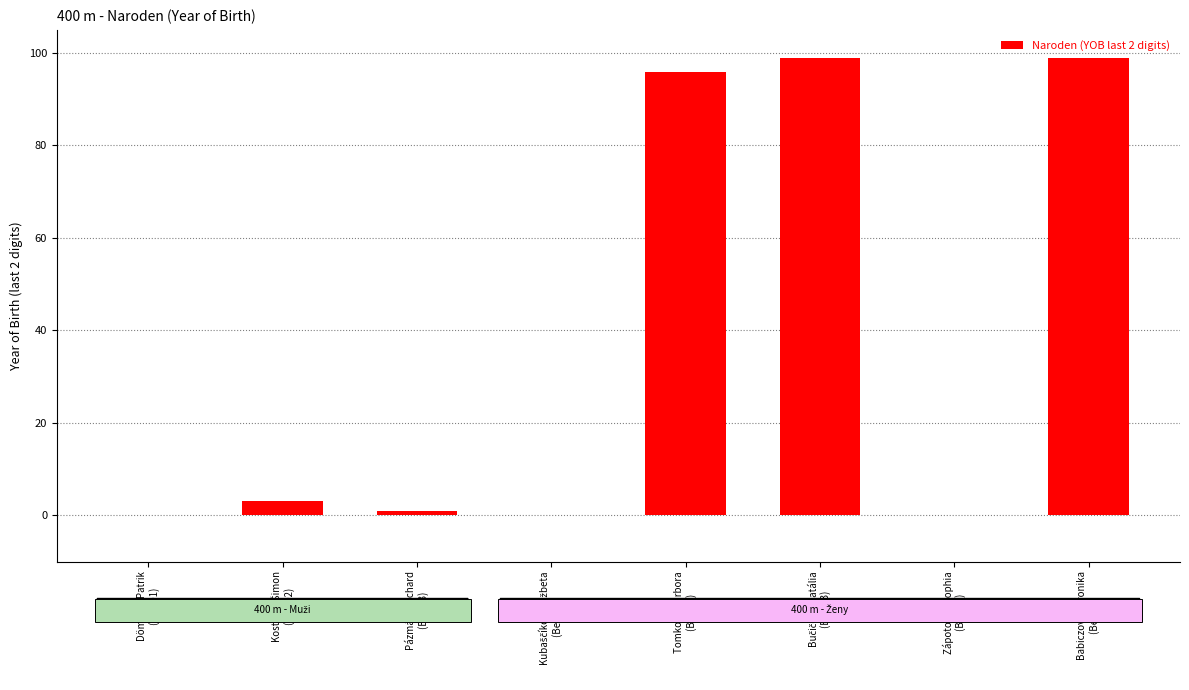

What is the maximum value shown in the chart?

99